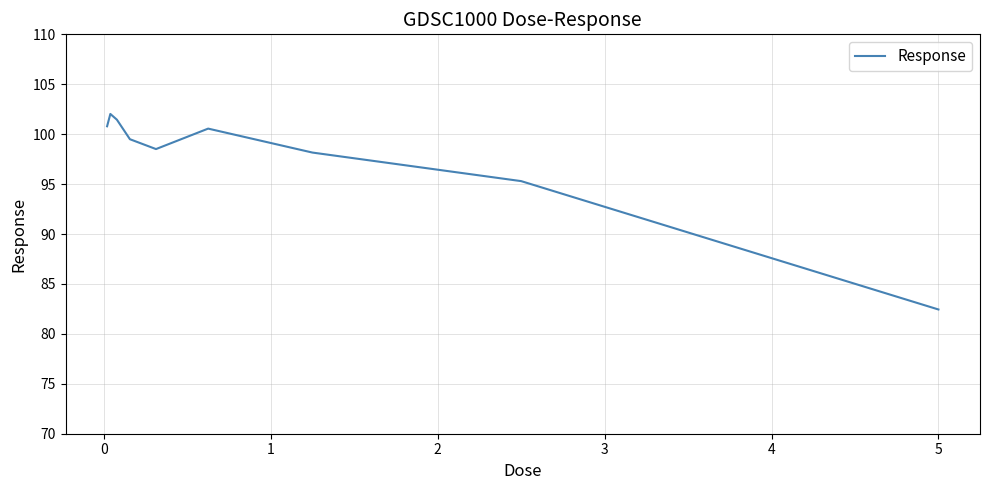

What is the difference between the maximum and minimum values?

19.6